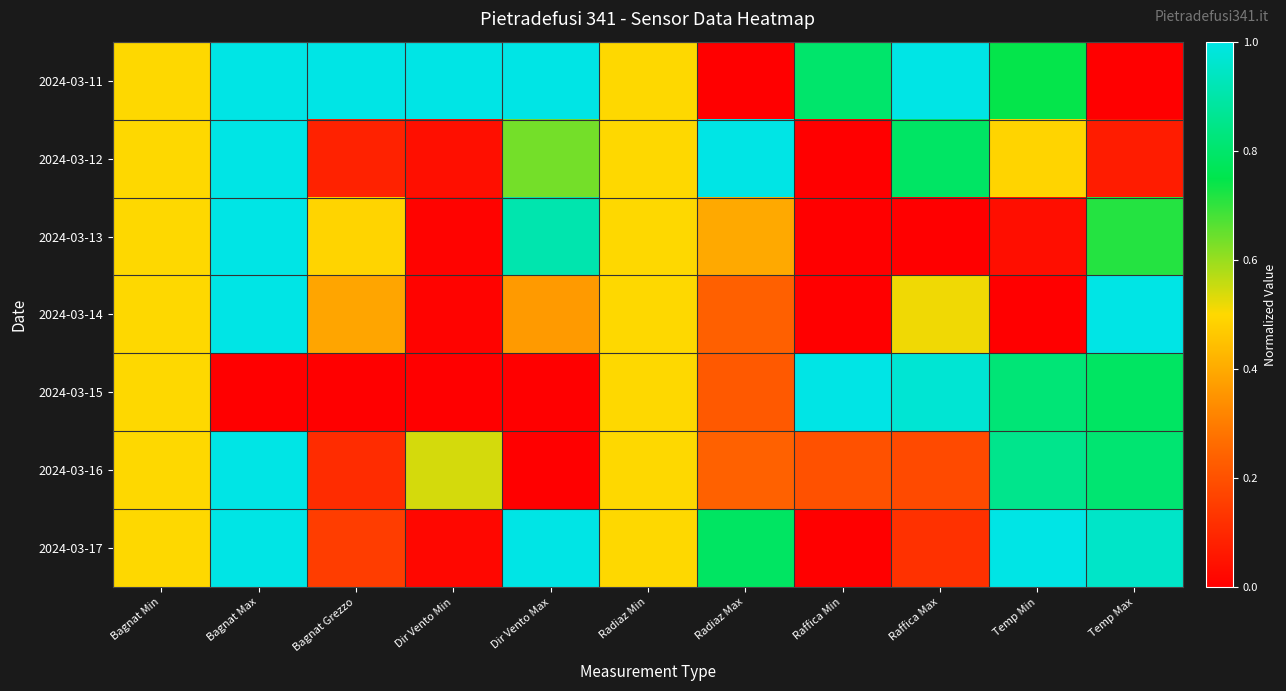

Which series has the largest total across all categories?

2024-03-11